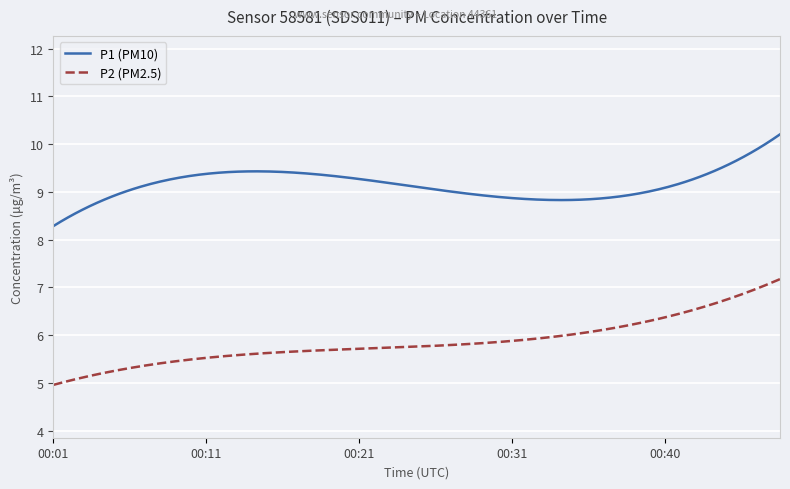

What is the difference between the maximum and minimum values in the P2 (PM2.5) series?

2.2